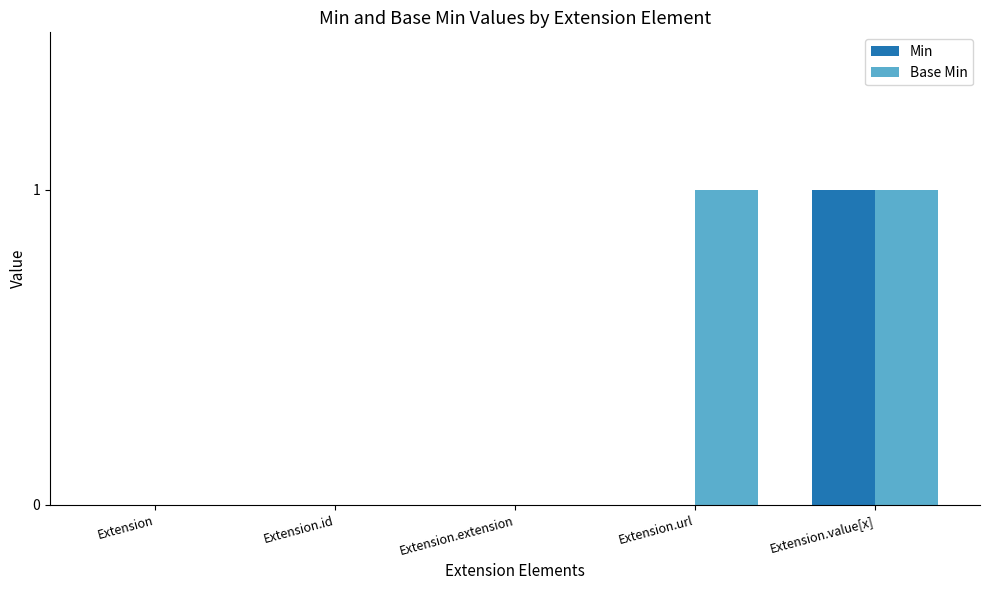

The value of Base Min at Extension.extension is -1. True or false?

False